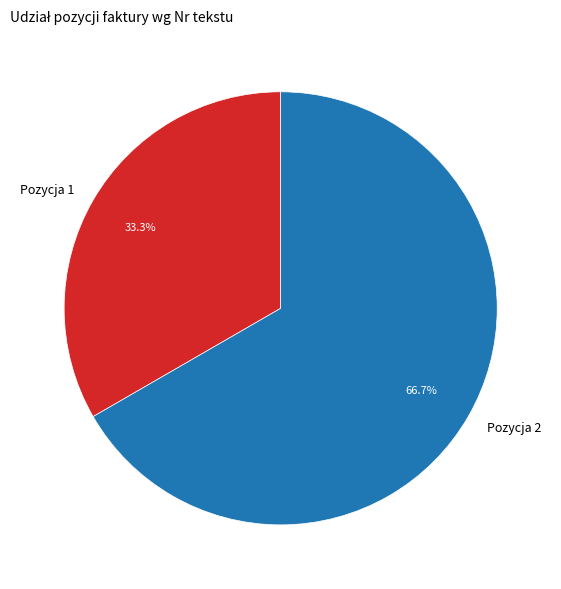

What percentage is the Pozycja 2 slice, to the nearest percent?

67%